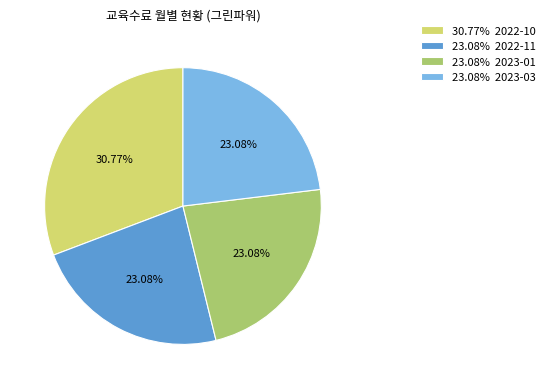

Approximately how many times larger is the value at 30.77% 2022-10 compared to 23.08% 2023-01?

1.3